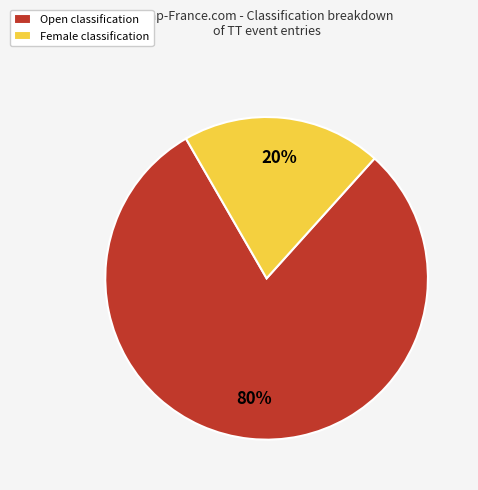

To the nearest percent, what percentage of the pie is Open classification?

80%